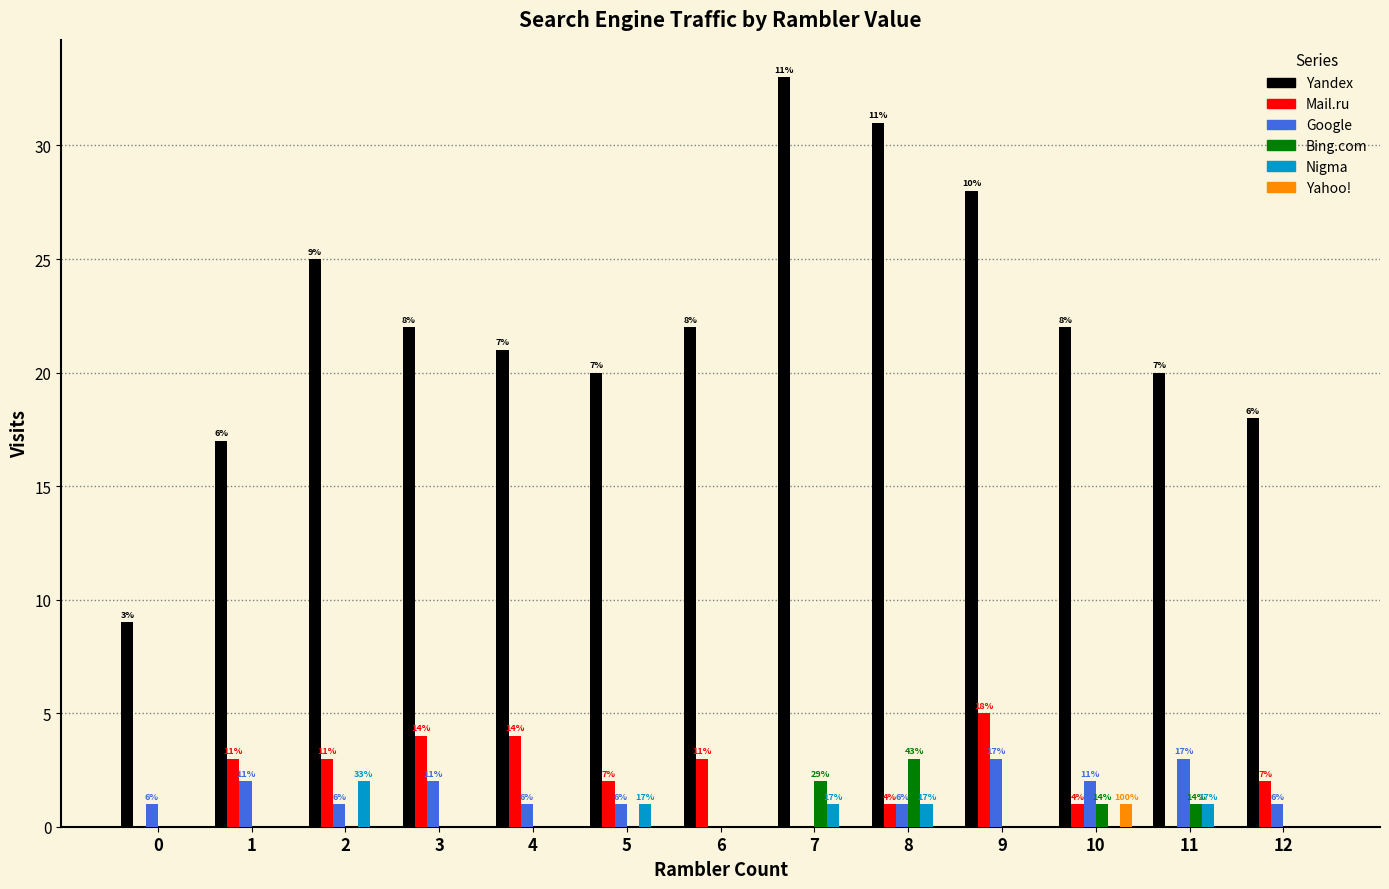

Are the bars grouped side by side (vs. stacked)?

Yes